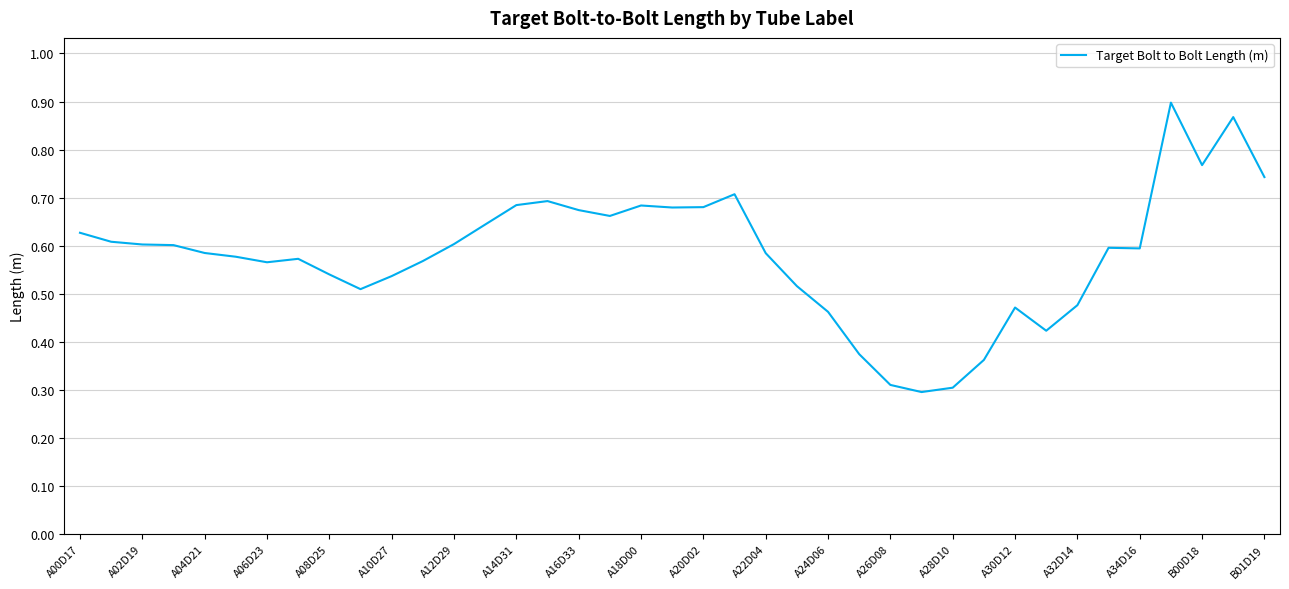

Reading left to right, list all the values displayed in this chart.

0.6	0.6	0.6	0.6	0.6	0.6	0.6	0.6	0.5	0.5	0.5	0.6	0.6	0.6	0.7	0.7	0.7	0.7	0.7	0.7	0.7	0.7	0.6	0.5	0.5	0.4	0.3	0.3	0.3	0.4	0.5	0.4	0.5	0.6	0.6	0.9	0.8	0.9	0.7